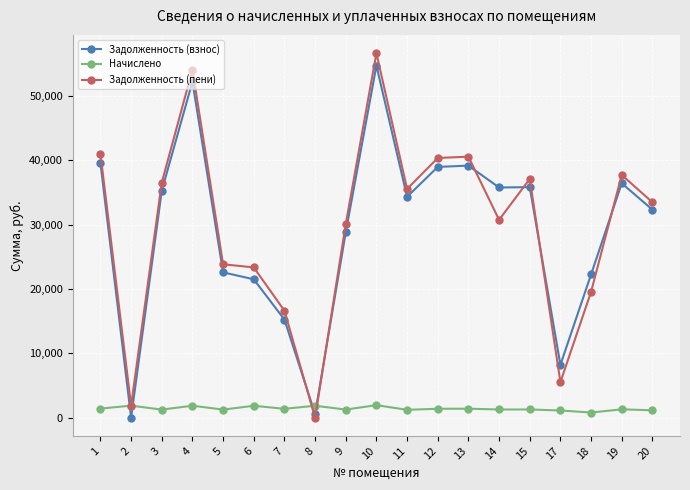

True or false: Задолженность (пени) has more than 0 interior local peaks.

True